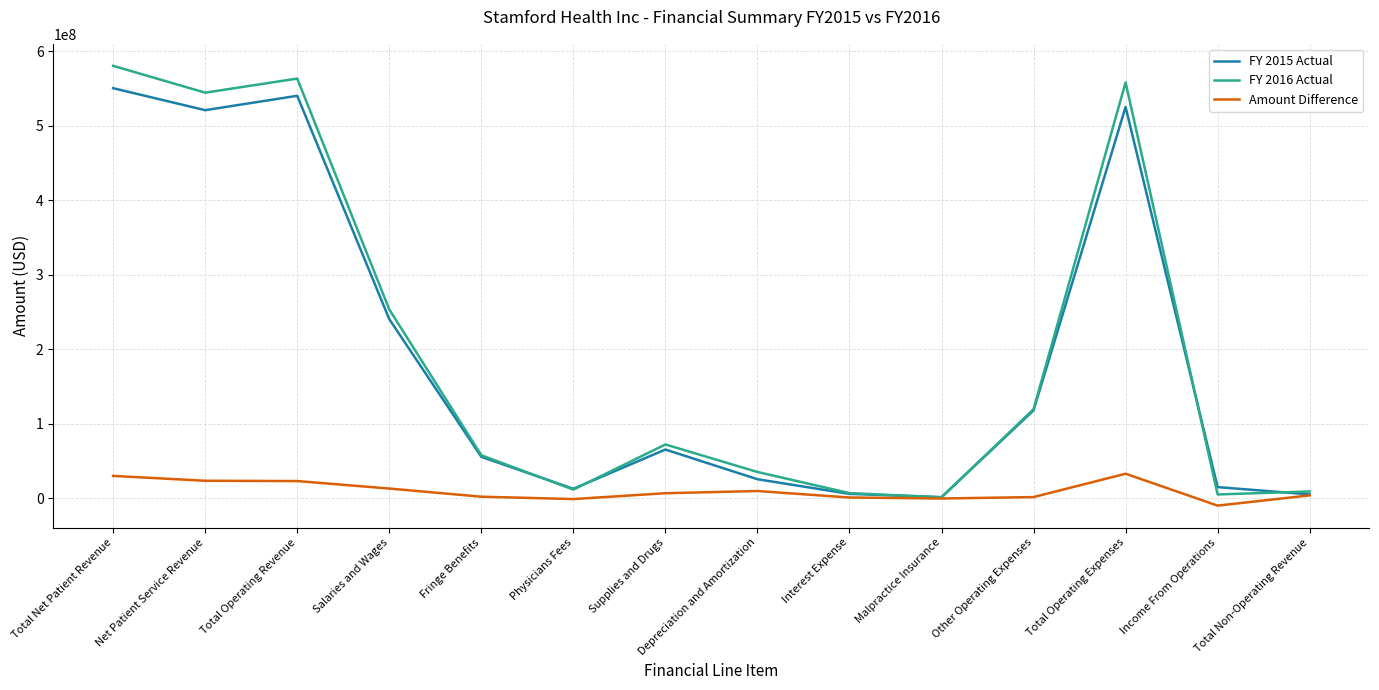

At which category does the chart reach its minimum across all series?

Income From Operations